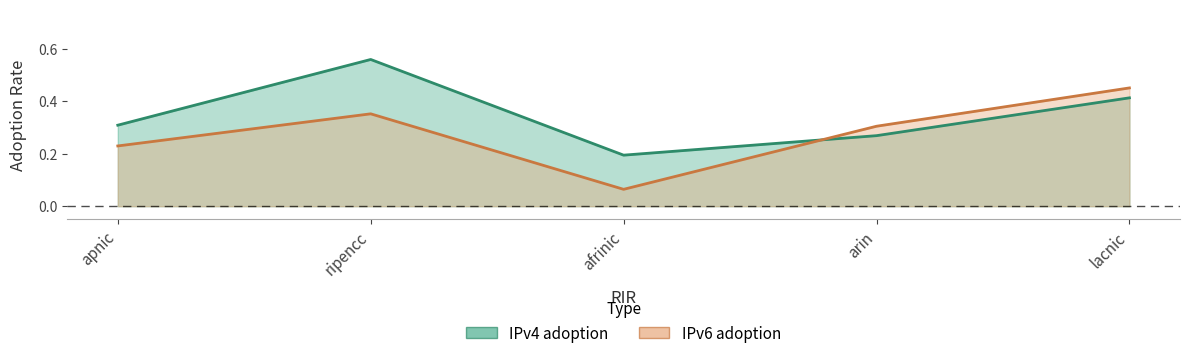

What position from the left is afrinic?

3